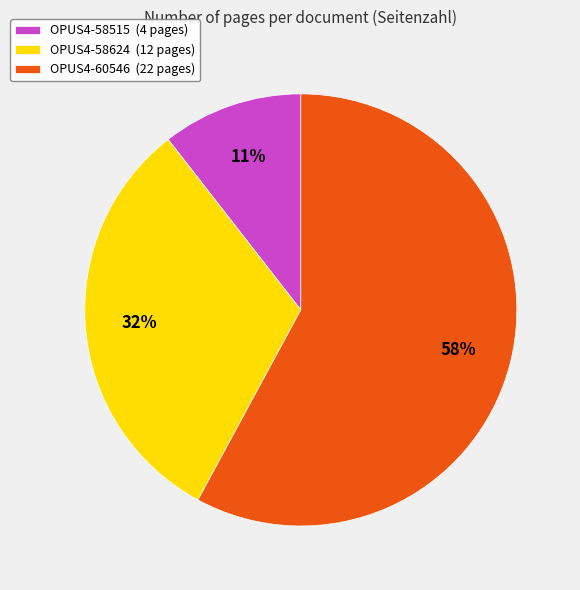

The OPUS4-58624 slice represents 38% of the pie. True or false?

False